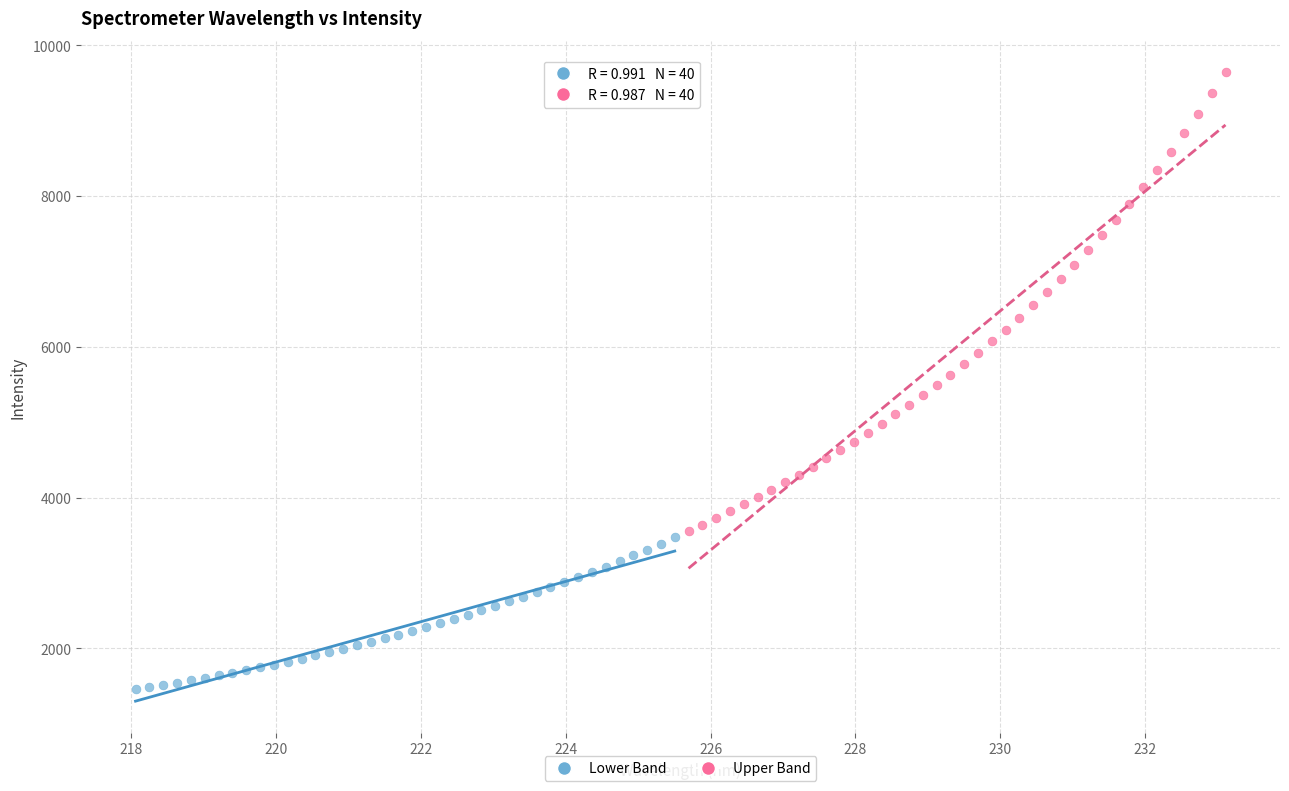

Which series contains the lowest Y value?

Lower Band